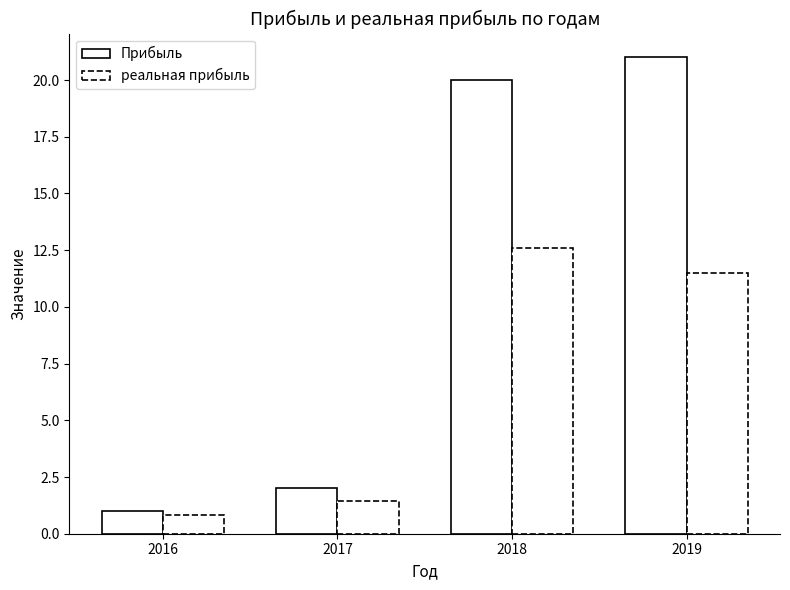

What is the total value across all series at 2016?

1.8